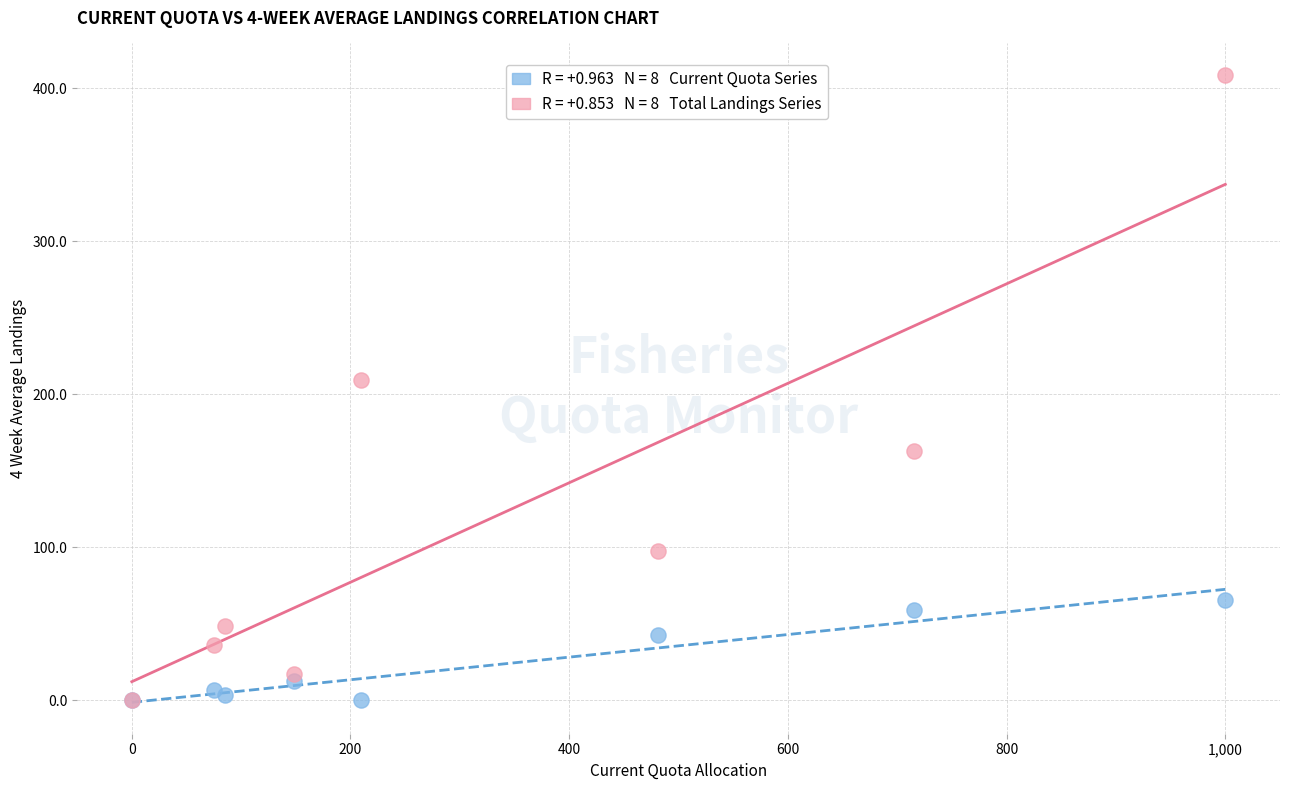

Across all series, what Y value is closest to 204?

209.3